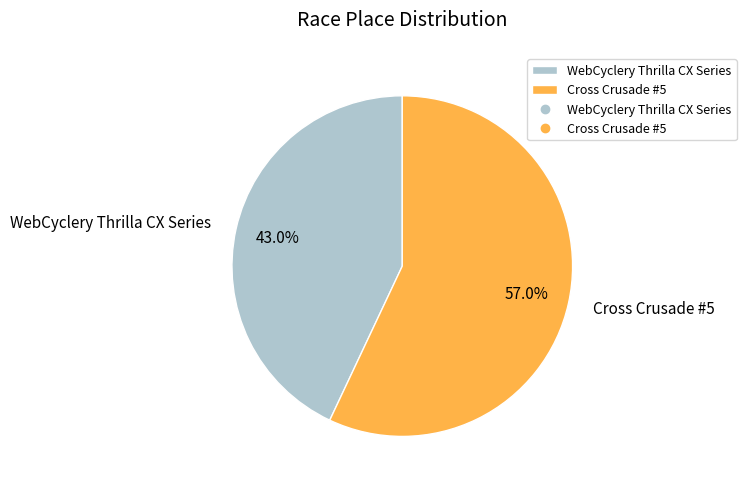

What is the majority slice?

Cross Crusade #5